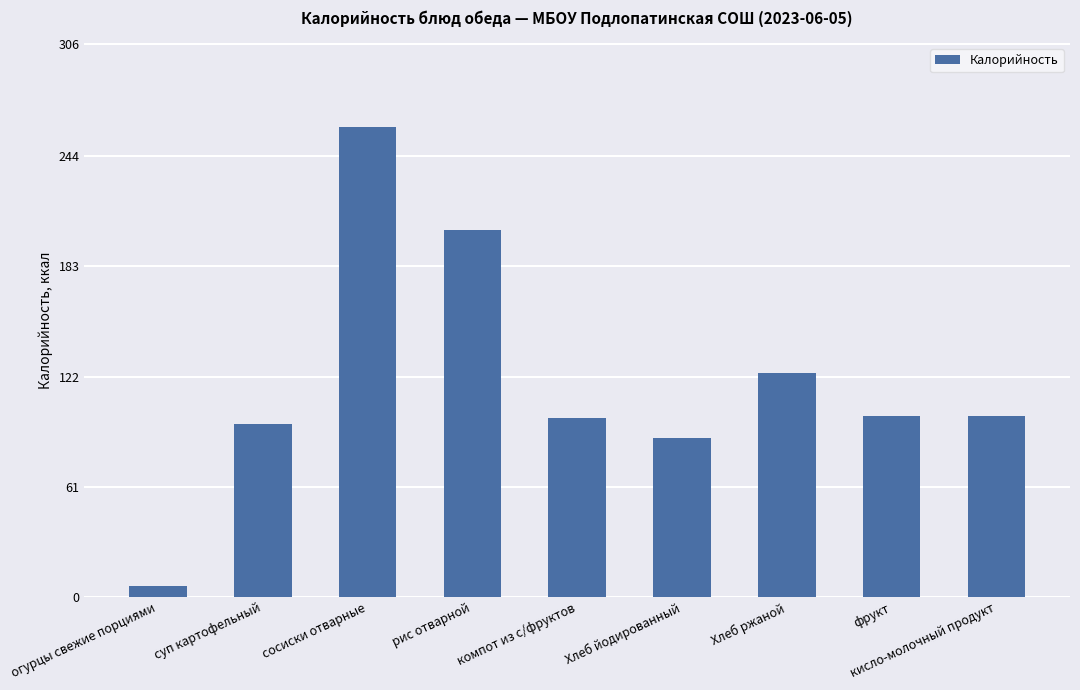

Read the value at суп картофельный, to the nearest 50.

100